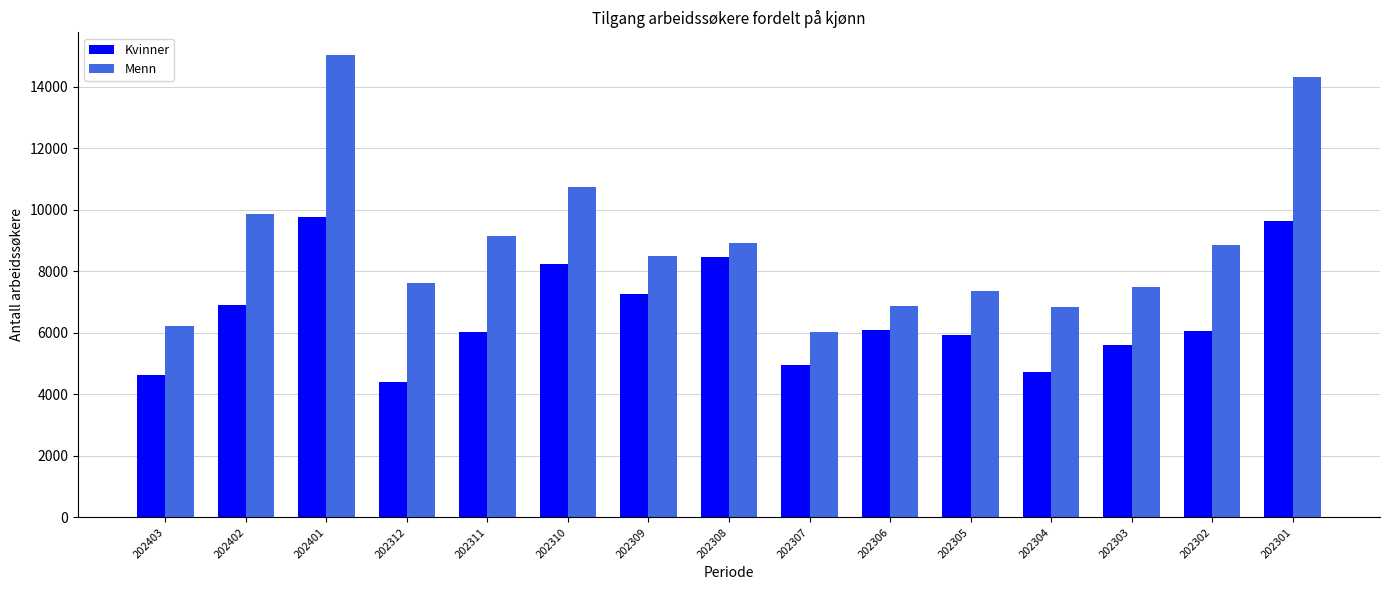

What is the highest value of the Menn series?

15012